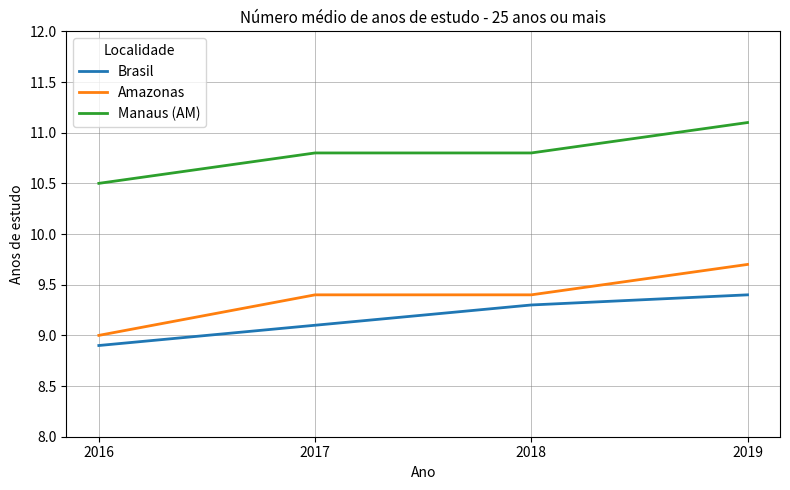

What is the sum of all Manaus (AM) values?

43.2